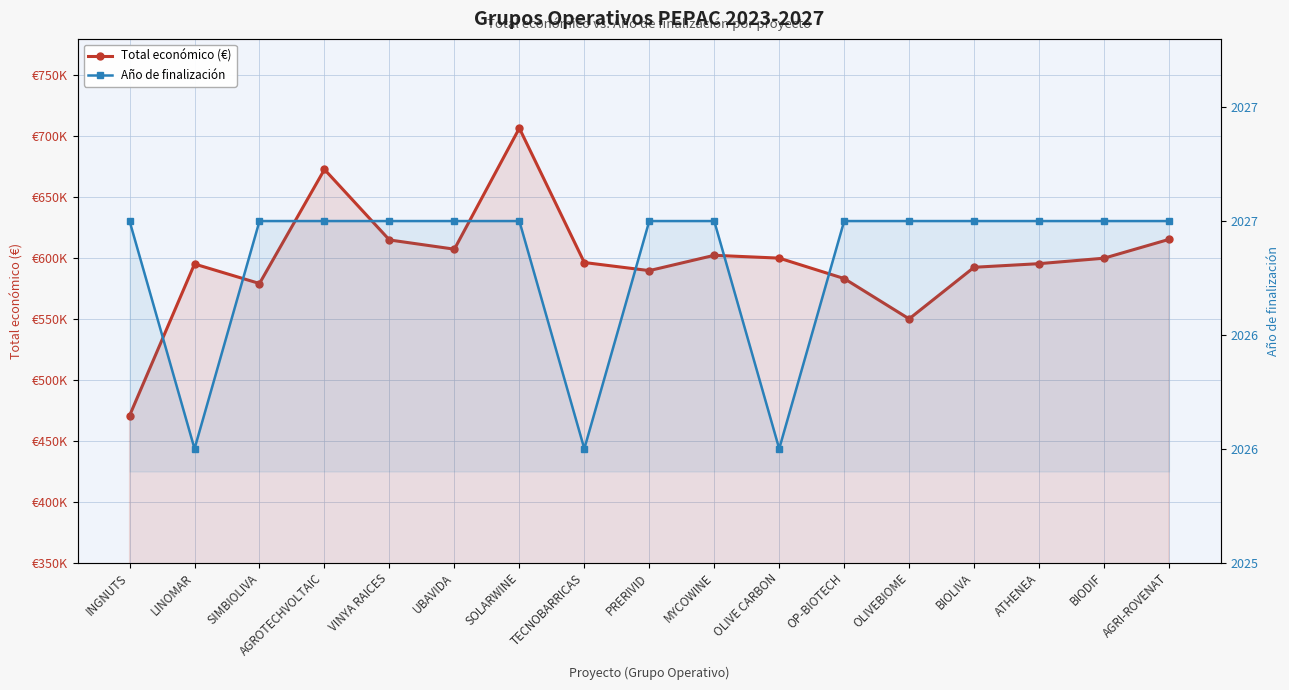

At which label is Total económico (€) closest to 588686?

PRERIVID